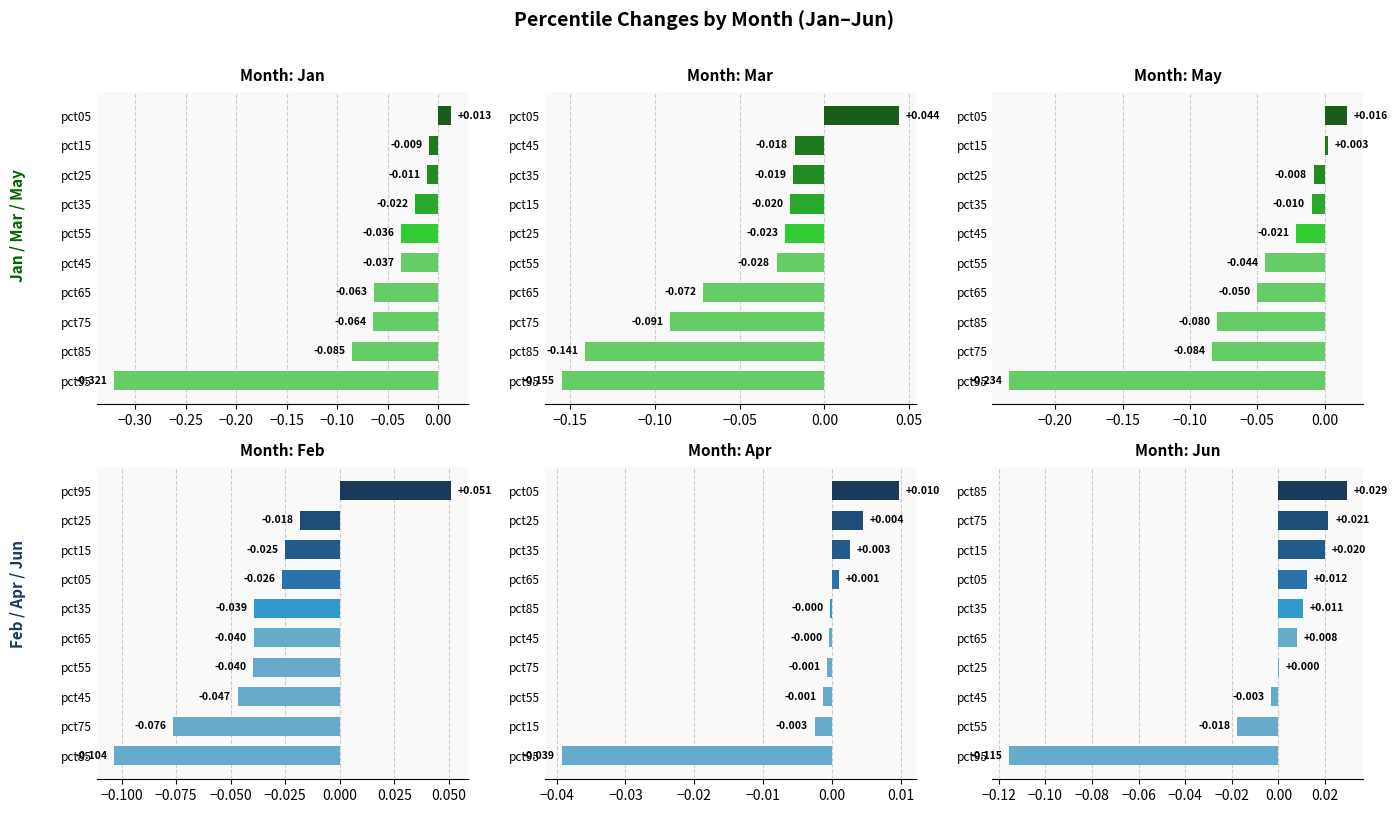

Reading left to right, transcribe all the data shown in this chart.

Jan: 0.0	-0.0	-0.0	-0.0	-0.0	-0.0	-0.1	-0.1	-0.1	-0.3
Mar: 0.0	-0.0	-0.0	-0.0	-0.0	-0.0	-0.1	-0.1	-0.1	-0.2
May: 0.0	0.0	-0.0	-0.0	-0.0	-0.0	-0.1	-0.1	-0.1	-0.2
Feb: 0.1	-0.0	-0.0	-0.0	-0.0	-0.0	-0.0	-0.0	-0.1	-0.1
Apr: 0.0	0.0	0.0	0.0	-0.0	-0.0	-0.0	-0.0	-0.0	-0.0
Jun: 0.0	0.0	0.0	0.0	0.0	0.0	0.0	-0.0	-0.0	-0.1